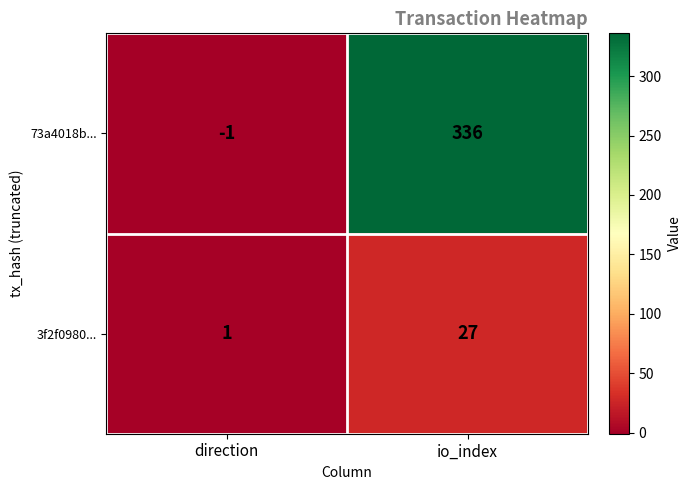

At which category is the sum across all series the highest?

io_index